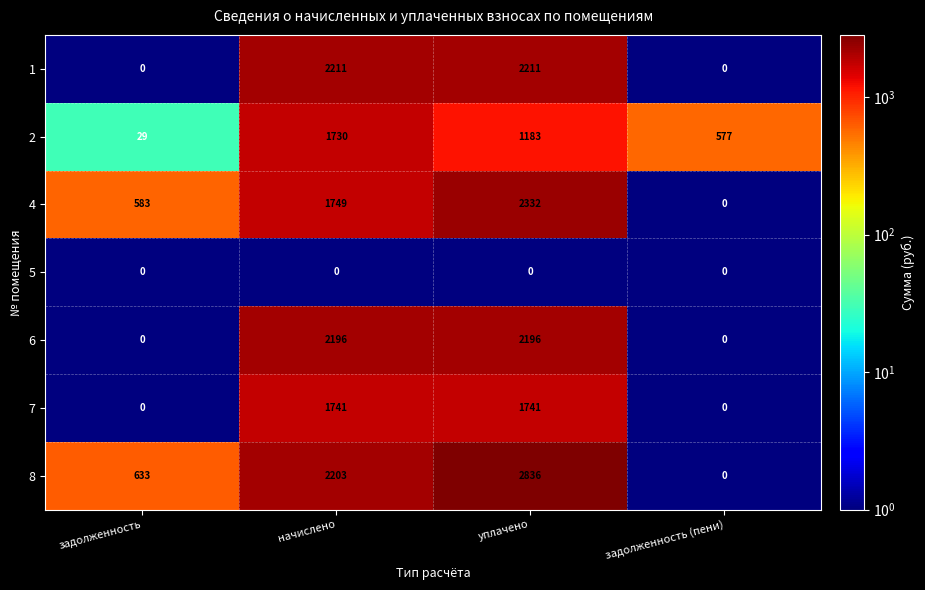

Reading left to right, extract all data points from this chart.

1: 0	2211	2211	0
2: 29	1730	1183	577
4: 583	1749	2332	0
5: 0	0	0	0
6: 0	2196	2196	0
7: 0	1741	1741	0
8: 633	2203	2836	0